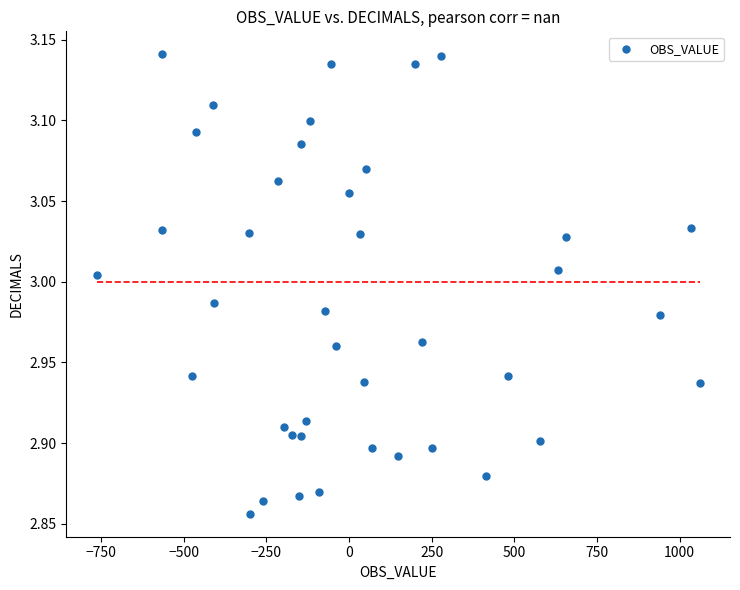

What is the range of Y values (max minus min)?

0.3